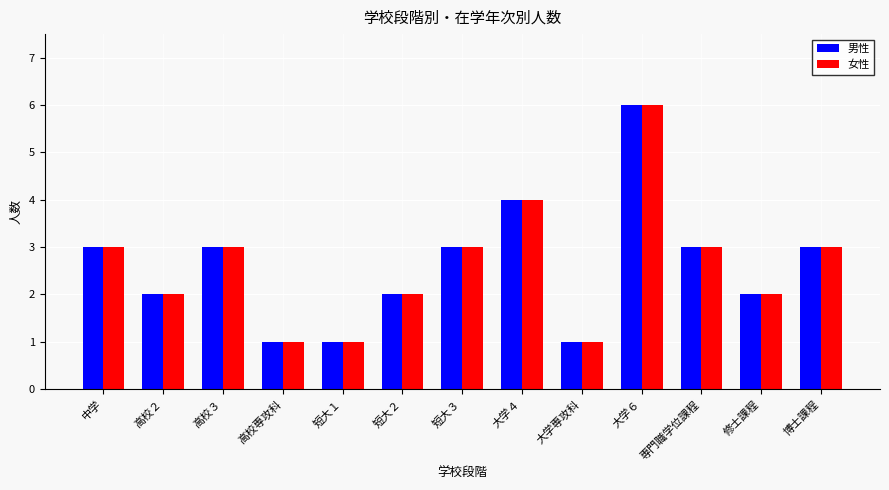

Reading left to right, list all the values displayed in this chart.

男性: 3	2	3	1	1	2	3	4	1	6	3	2	3
女性: 3	2	3	1	1	2	3	4	1	6	3	2	3